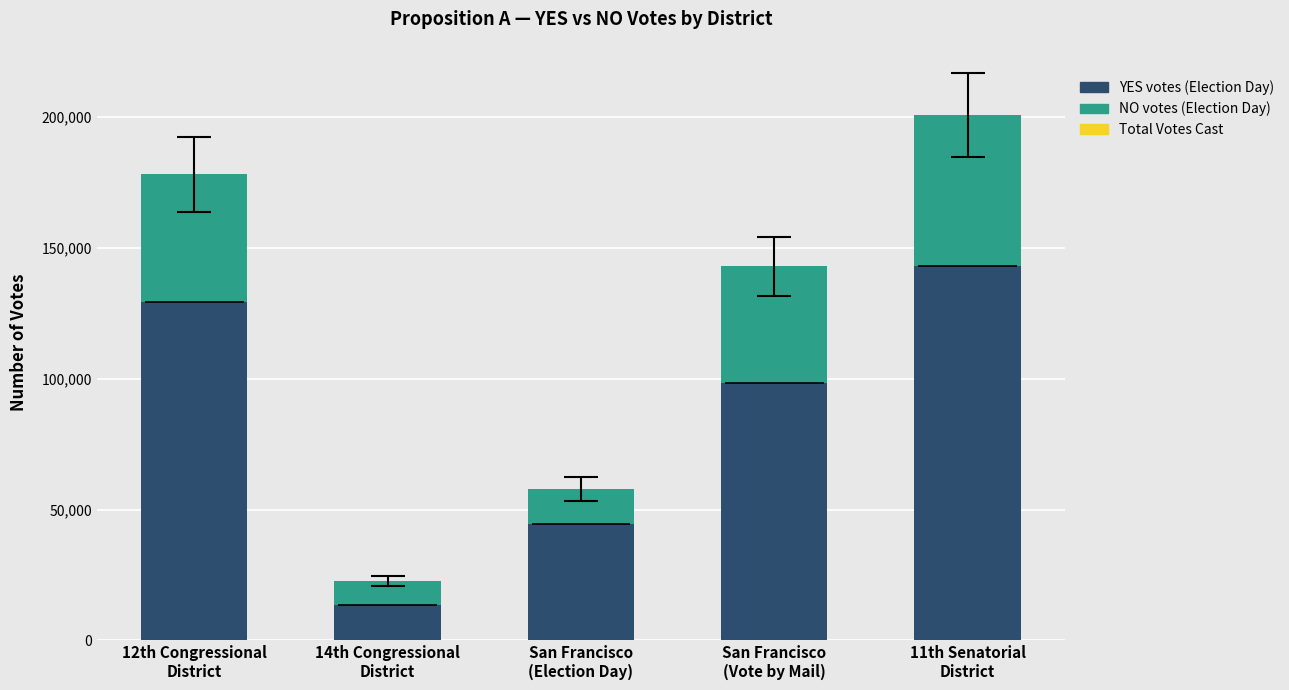

Rank the series by their average value, from lowest to highest.

NO votes, YES votes